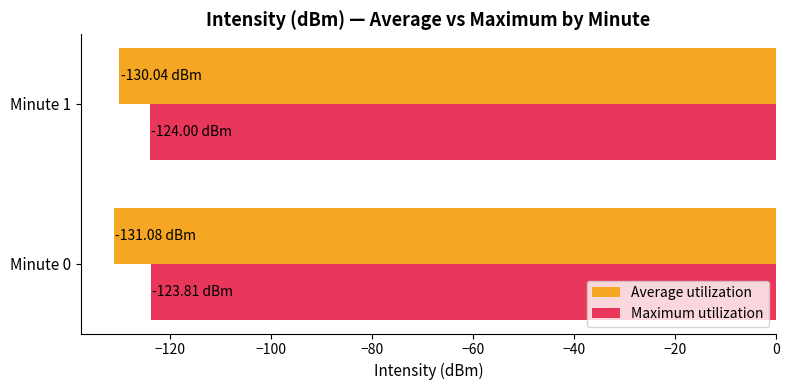

What is the smallest value displayed?

-131.1